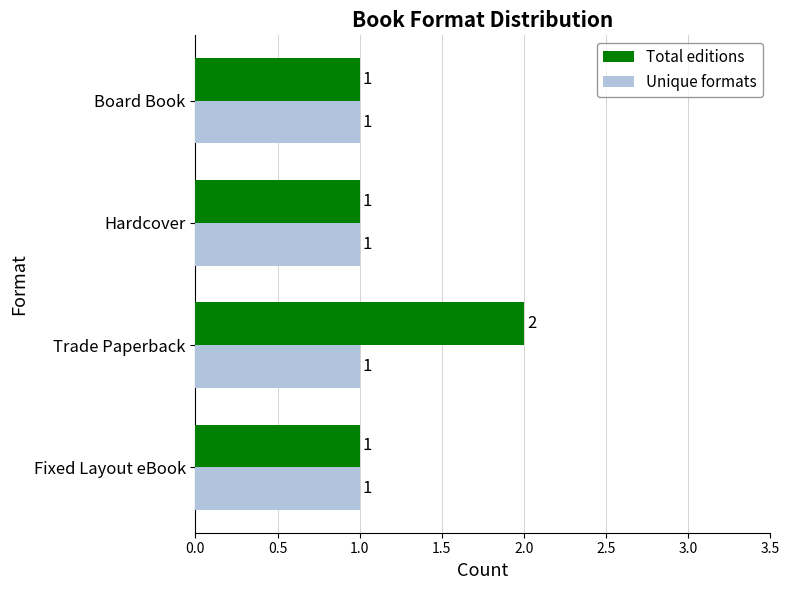

What is the highest value of the Total editions series?

2